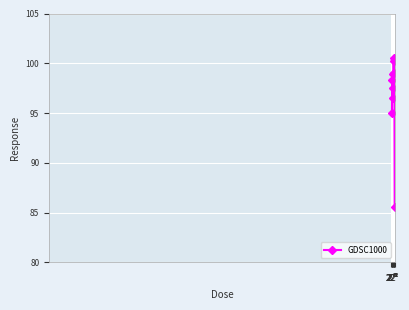

How many lines are shown in the chart?

1